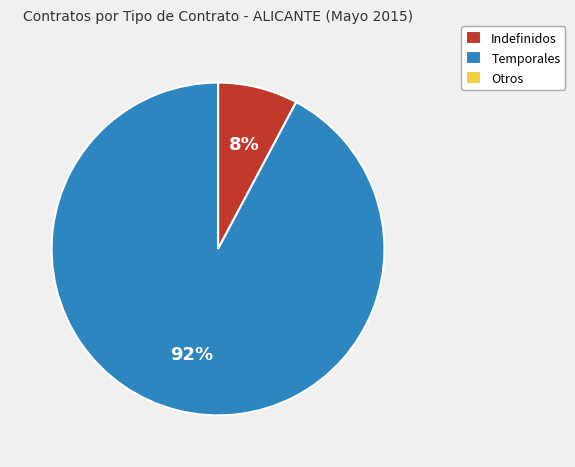

Combined, do Indefinidos and Temporales account for over 50%?

Yes